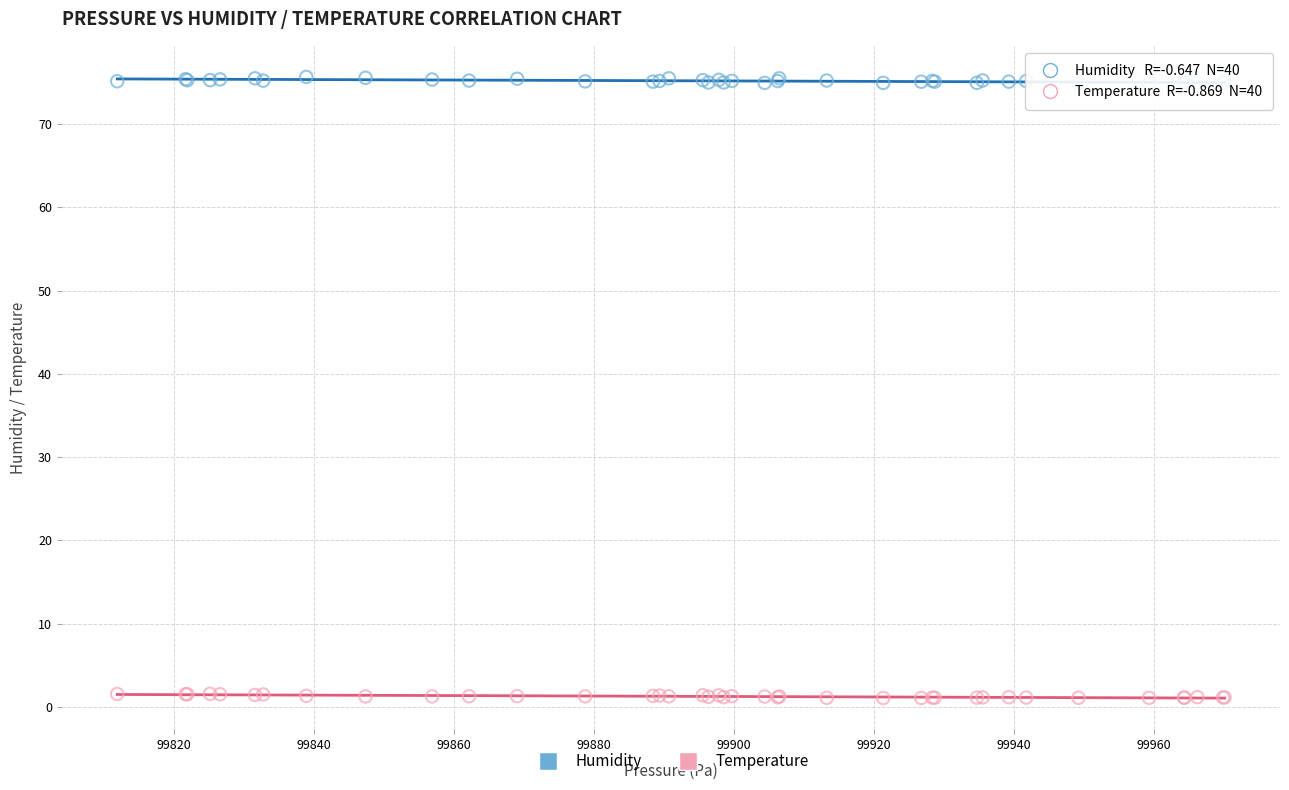

Which series has the widest spread of Y values?

Humidity